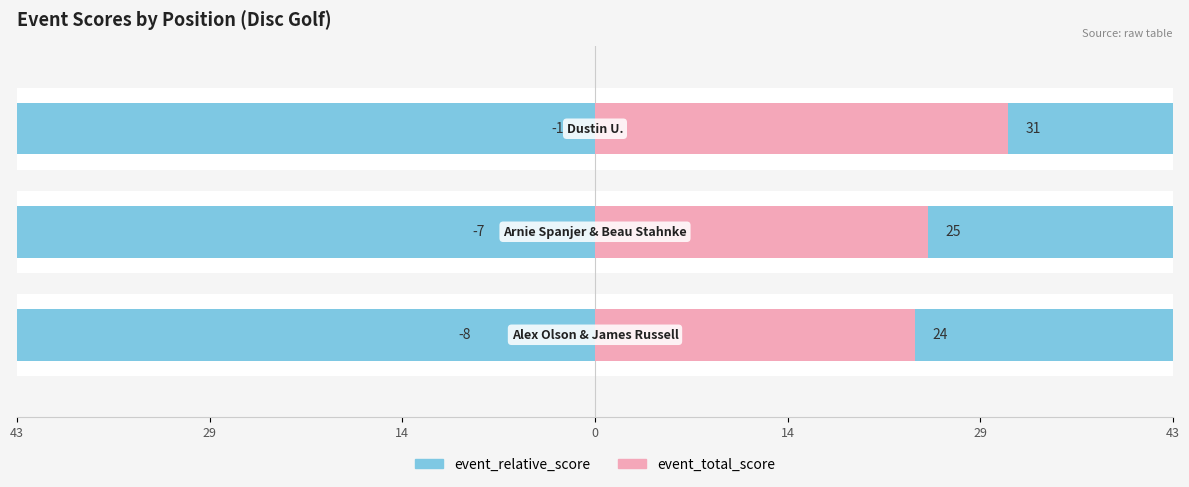

Which has a higher value, 29 or 14?

29